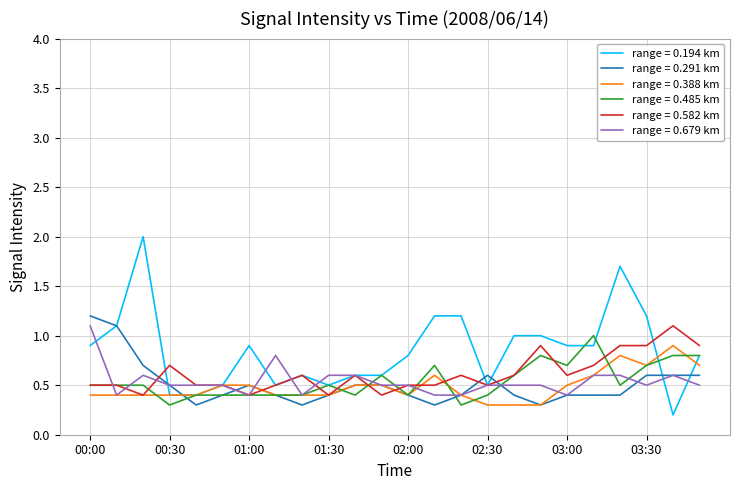

Which series has the largest range (max minus min)?

range = 0.194 km